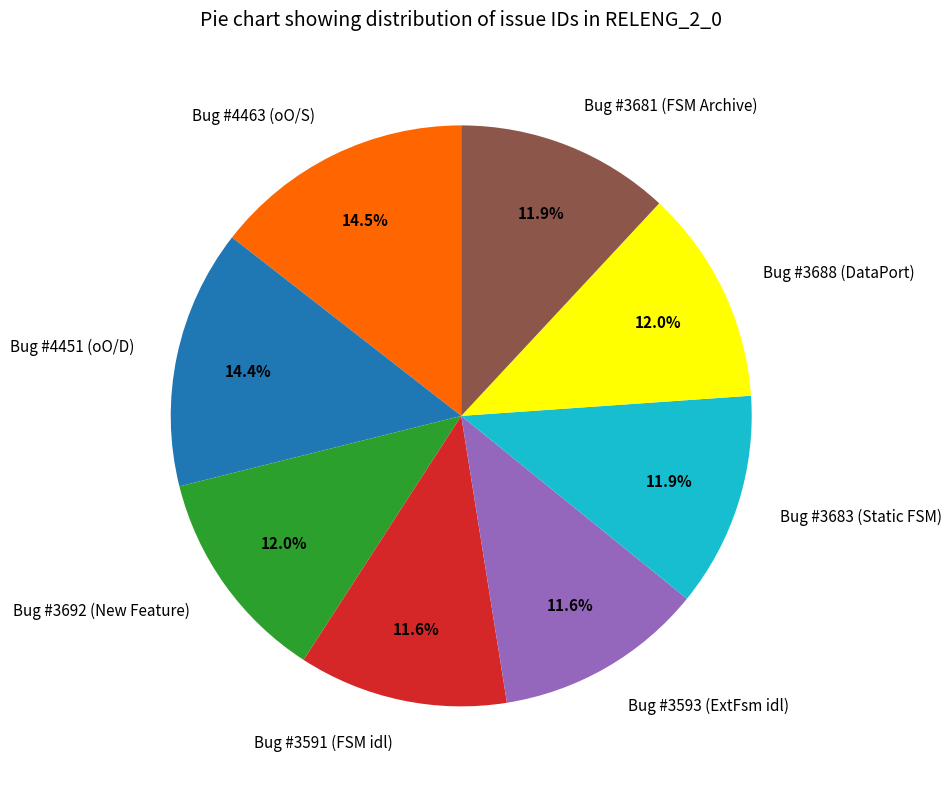

To the nearest percent, what is the average slice percentage?

12%